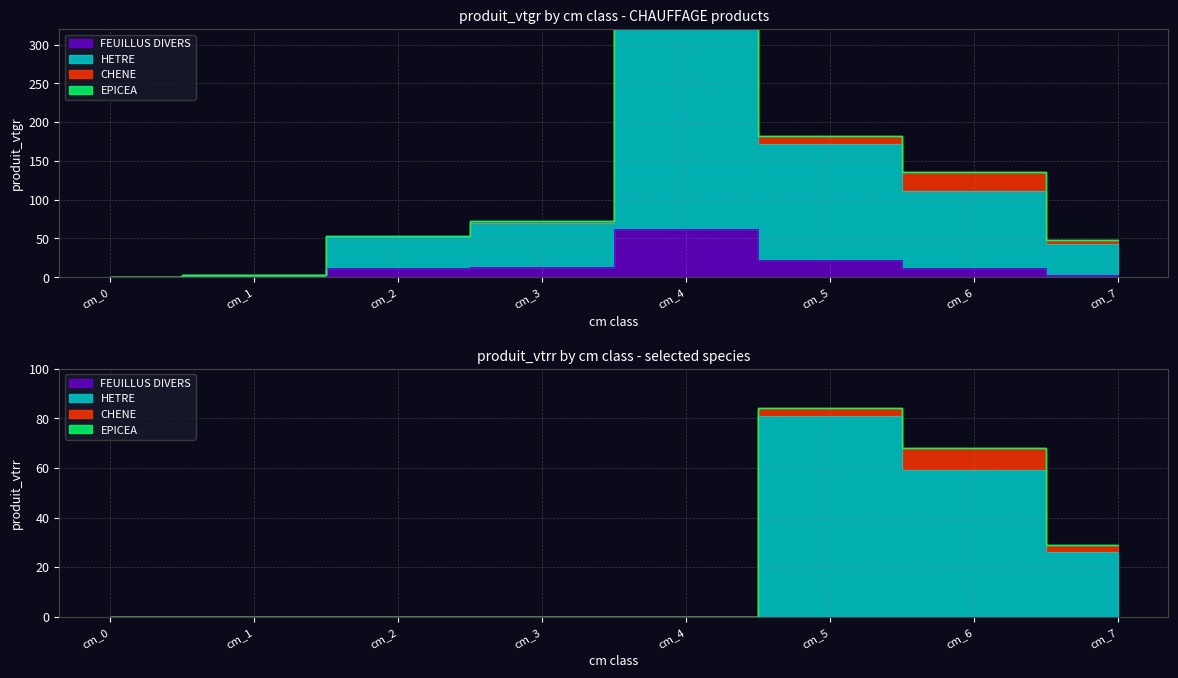

The FEUILLUS DIVERS series shows 11.3 at cm_2. True or false?

True